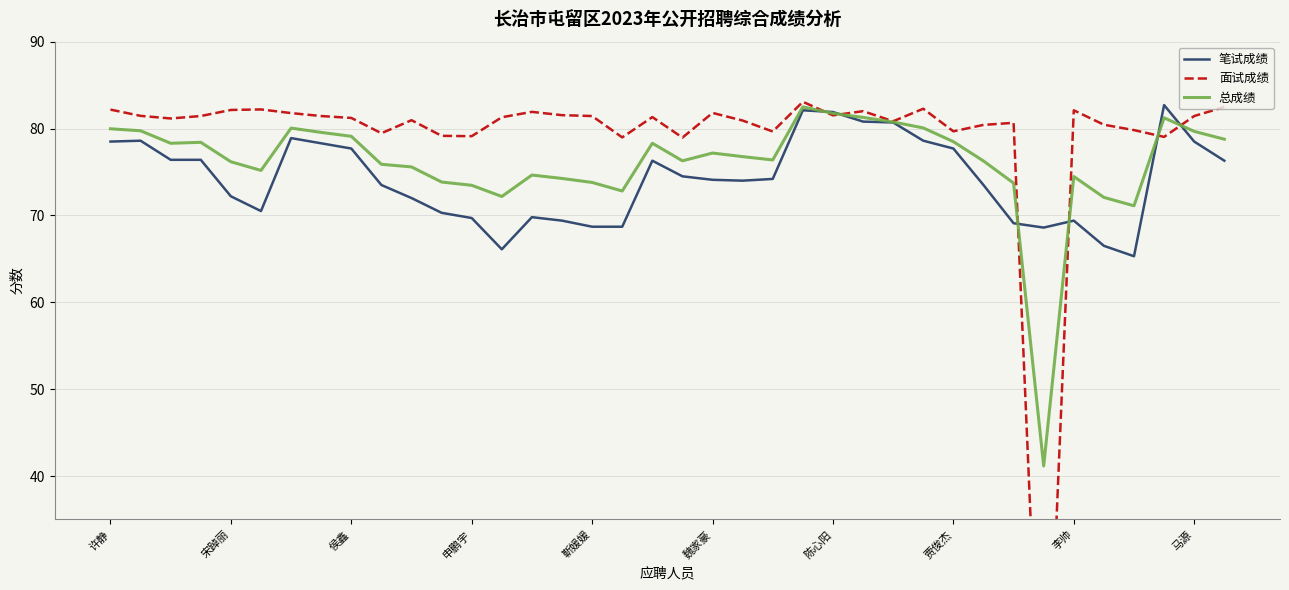

What is the value of the 笔试成绩 point at the 36th from the left?

82.7